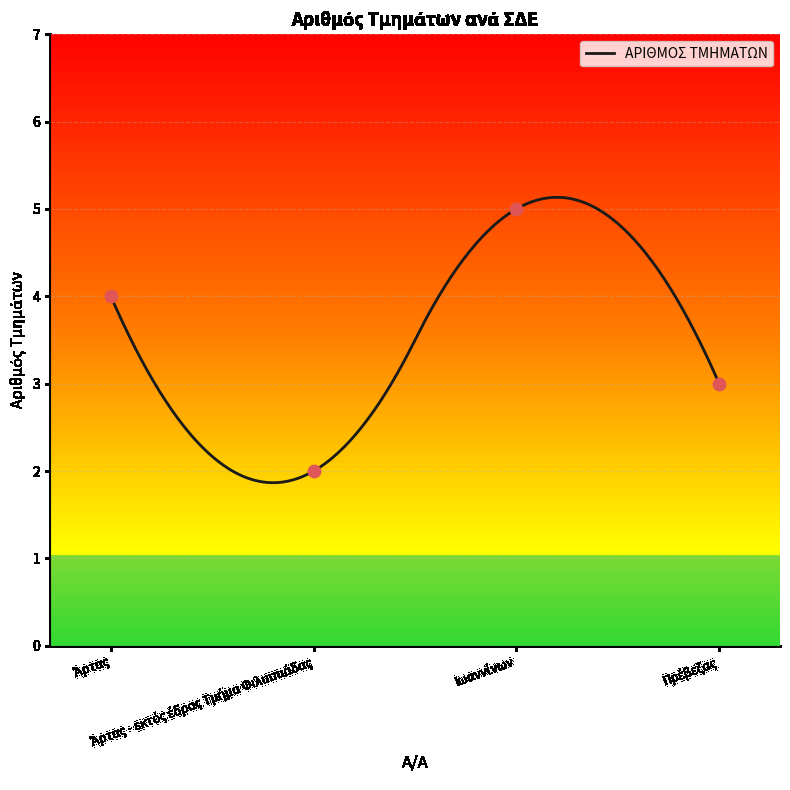

Approximately how many times larger is the value at Άρτας compared to Πρέβεζας?

1.3